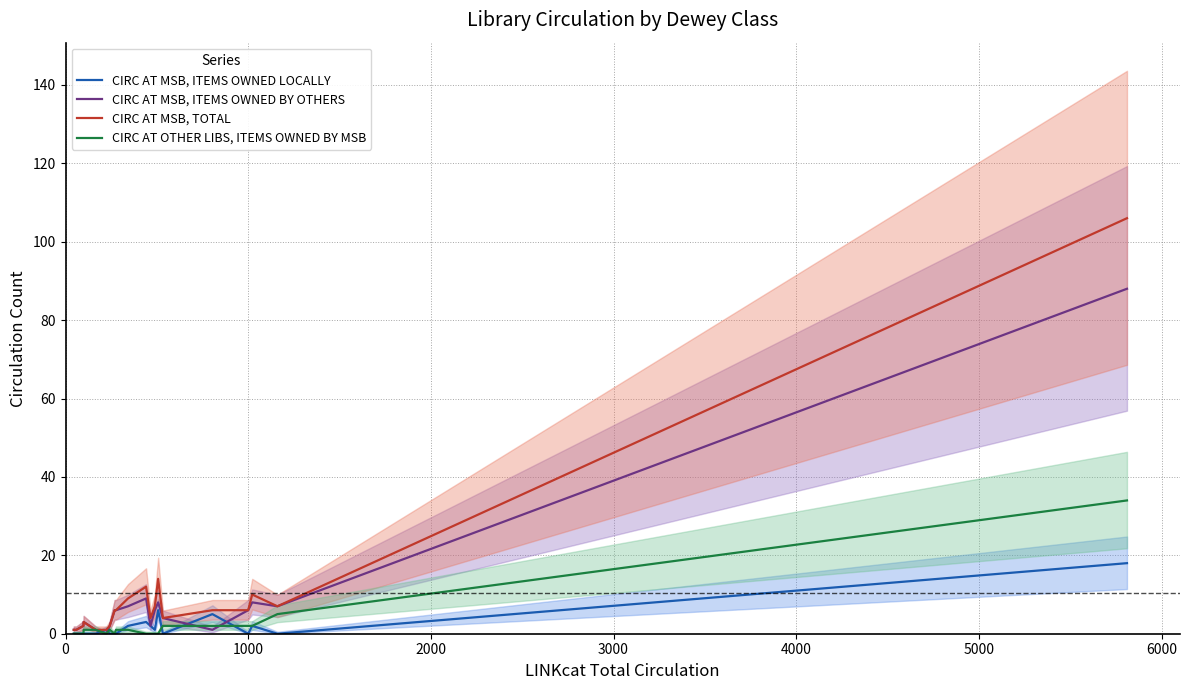

True or false: CIRC AT MSB, ITEMS OWNED BY OTHERS and CIRC AT MSB, ITEMS OWNED LOCALLY intersect in this chart.

True